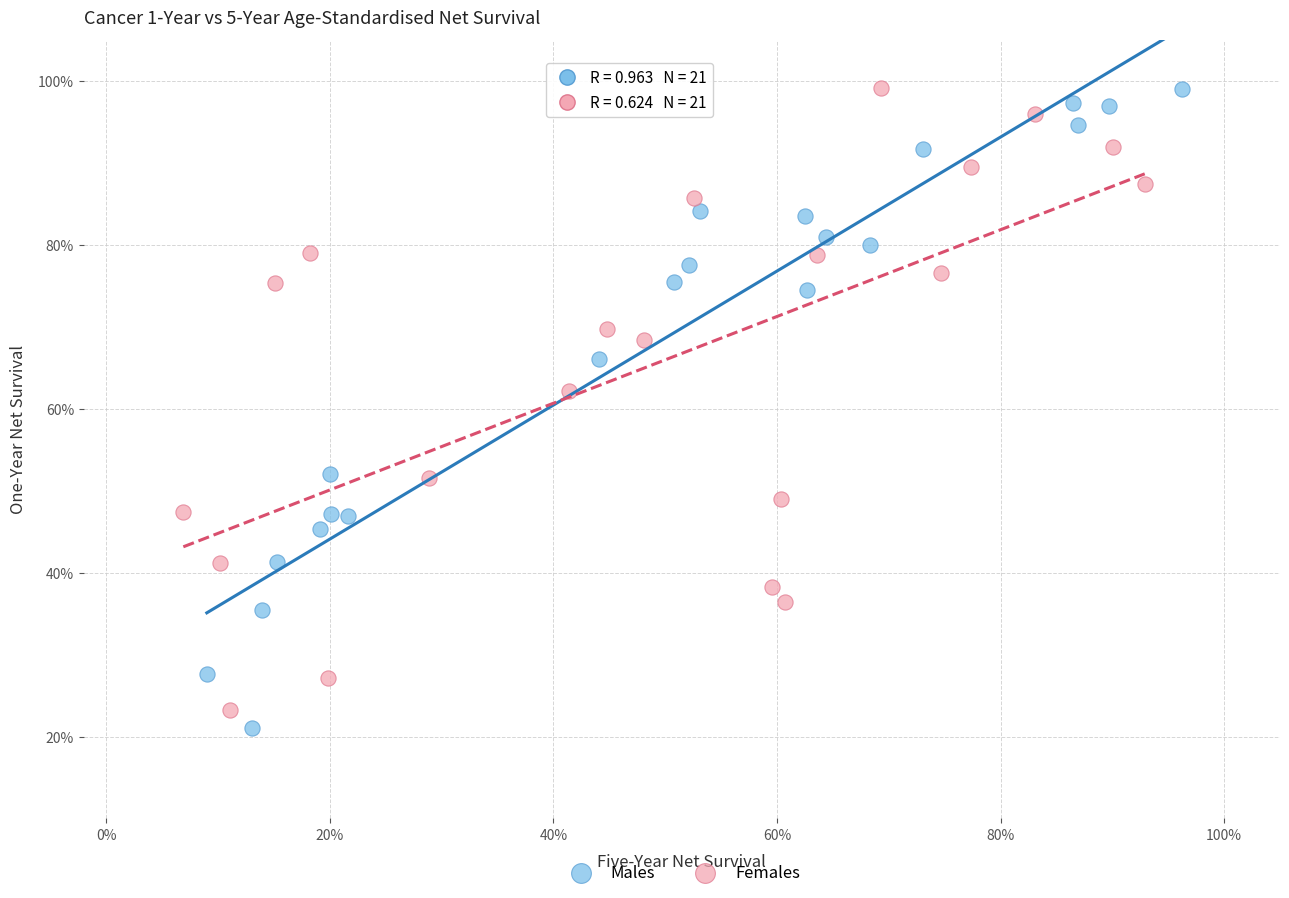

Which series has the widest spread of Y values?

Males